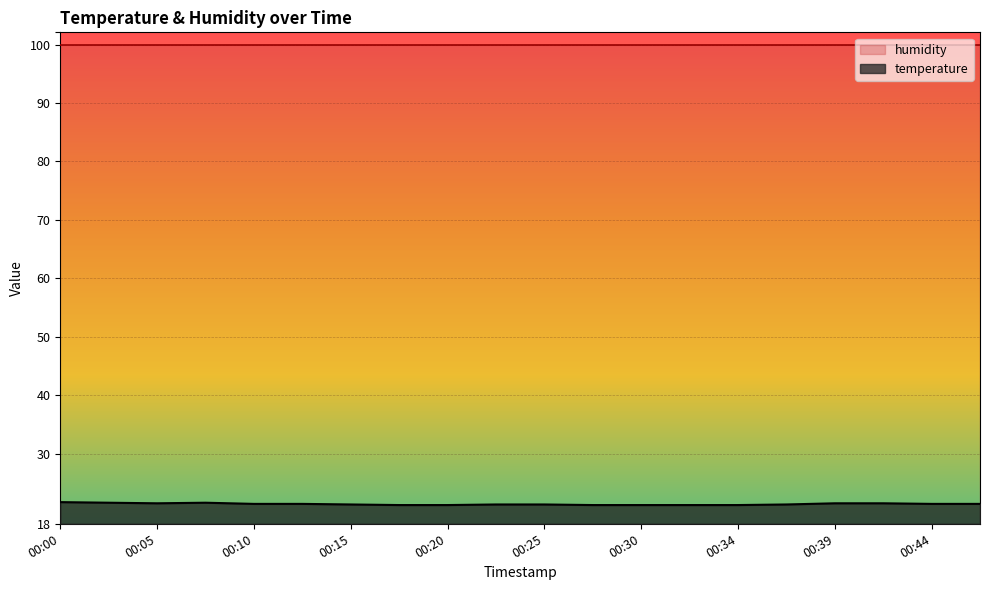

Which category has the highest value across all series?

00:00